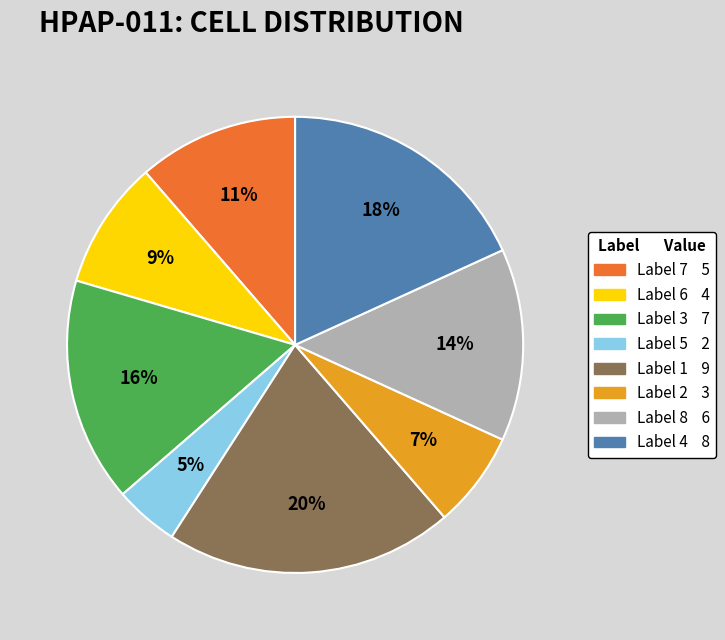

To the nearest percent, what is the average slice percentage?

12%